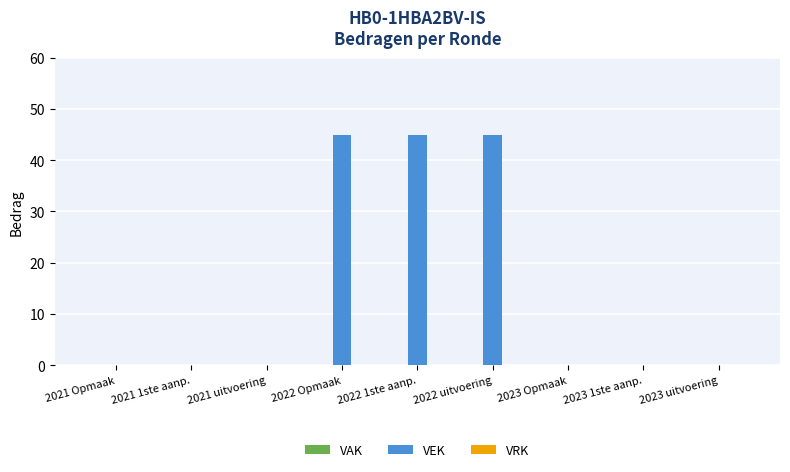

Which has a higher value, 2023 Opmaak or 2022 1ste aanp.?

2022 1ste aanp.